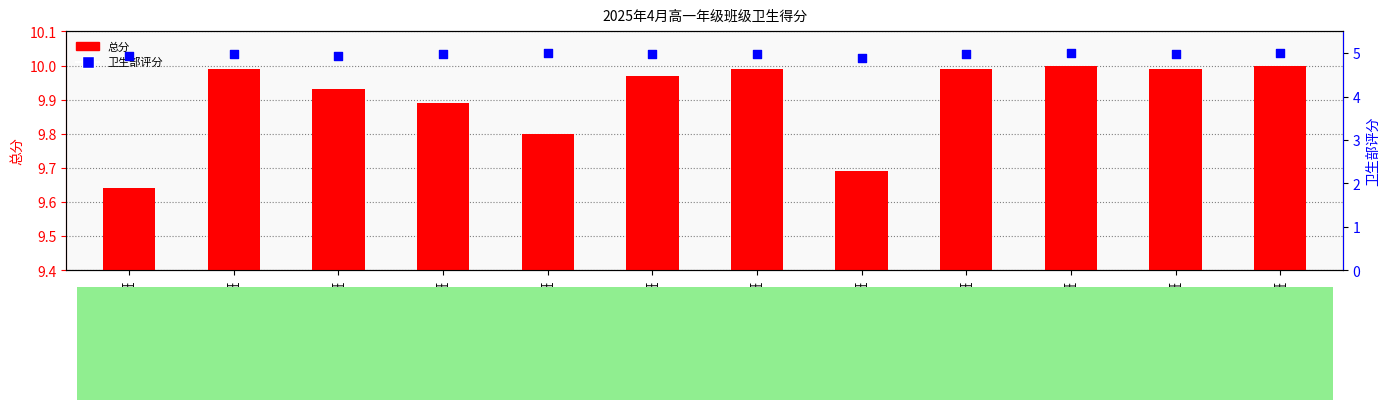

Which series reaches the maximum Y coordinate?

总分